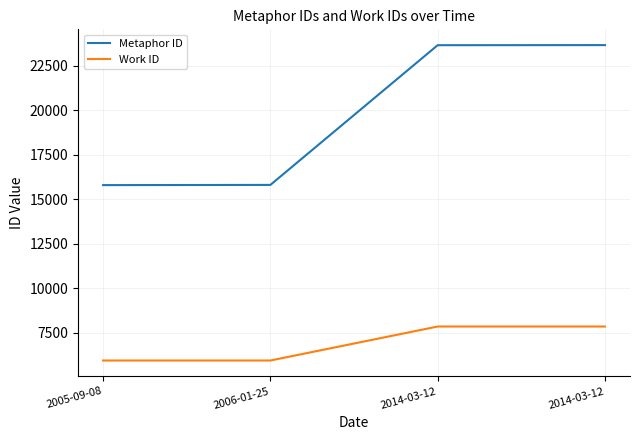

What is the total value across all series at 2014-03-12?

31514